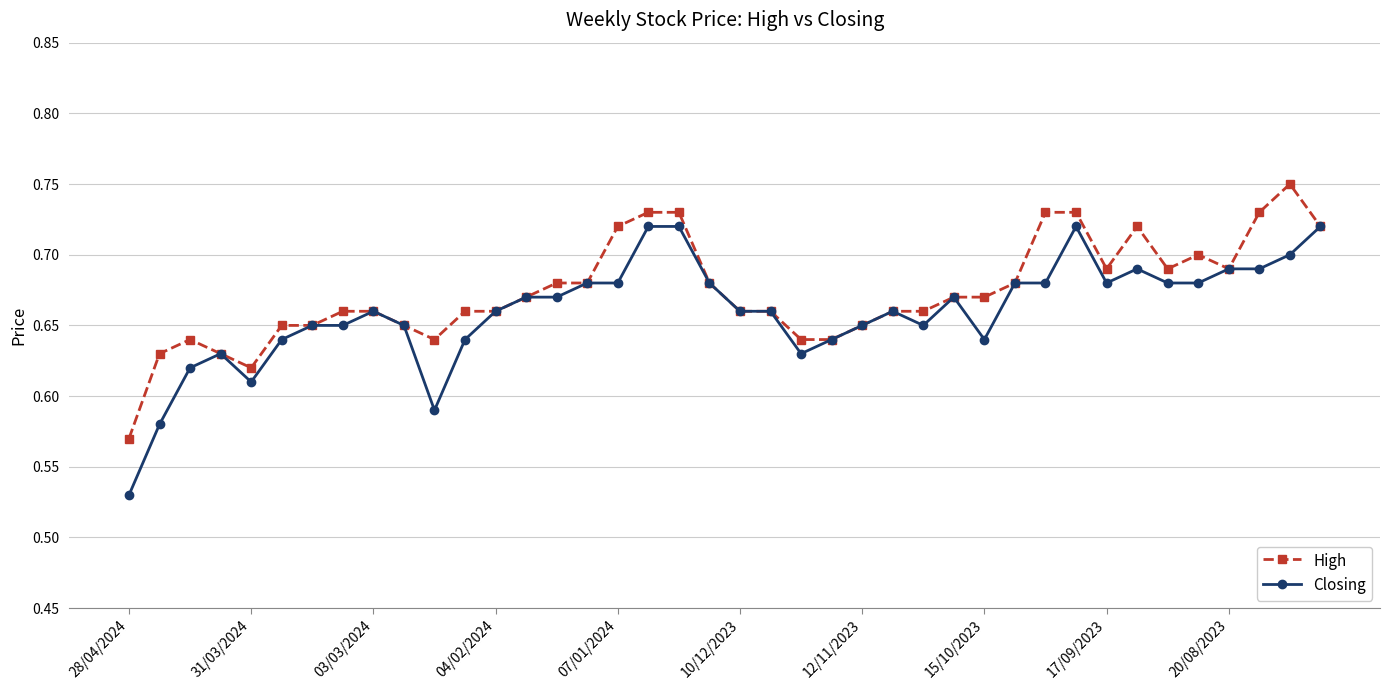

At how many categories does at least one series exceed 0?

40